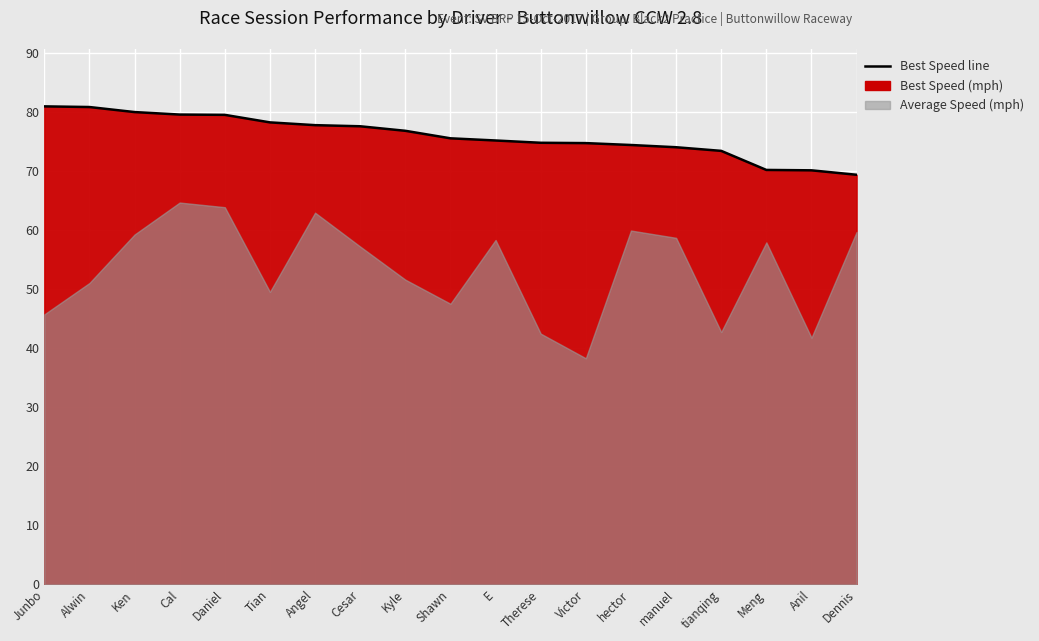

What is the label of the 14th point from the left?

hector